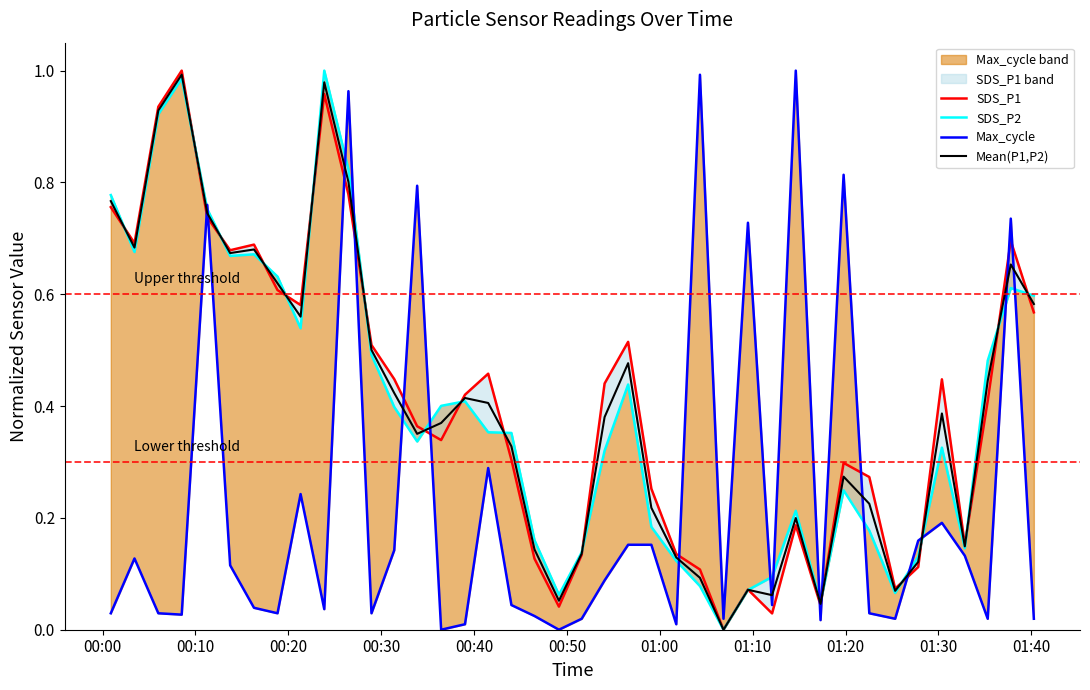

How many interior local valleys does the SDS_P1 series have?

10